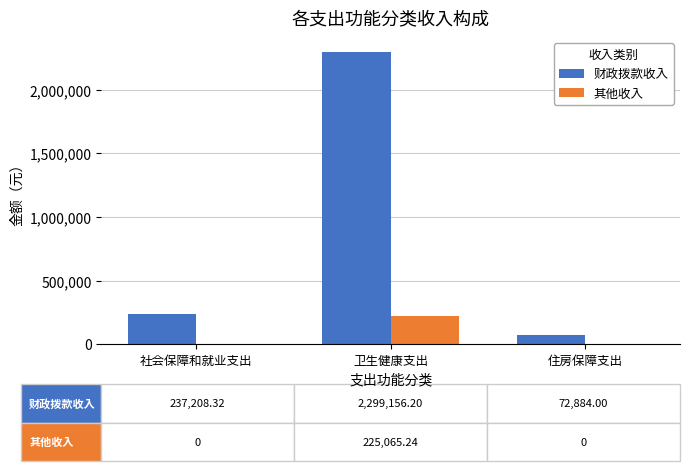

What is the greatest value displayed?

2299156.2